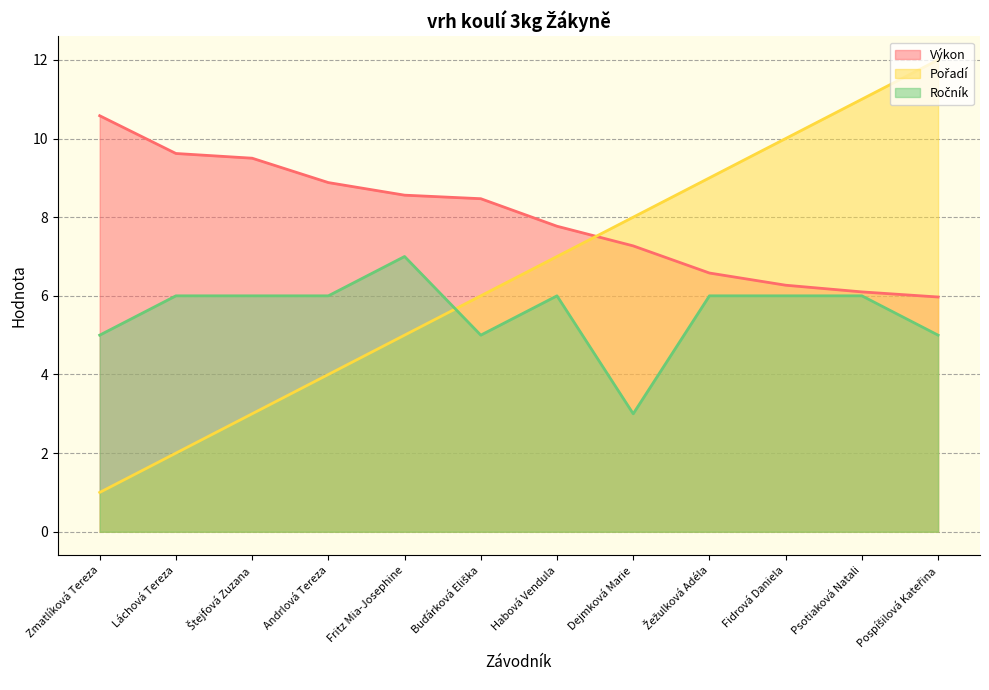

Does the chart have visible grid lines?

Yes